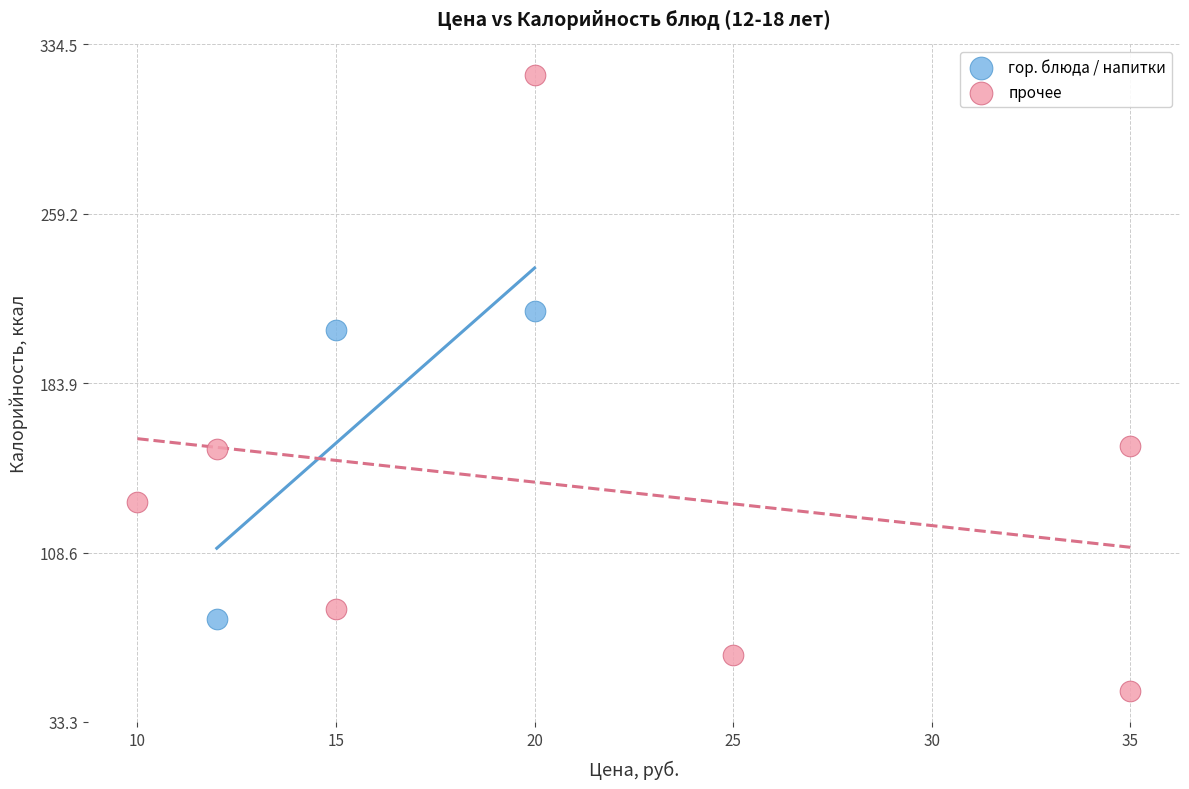

Which series has the largest Y range (max minus min)?

прочее